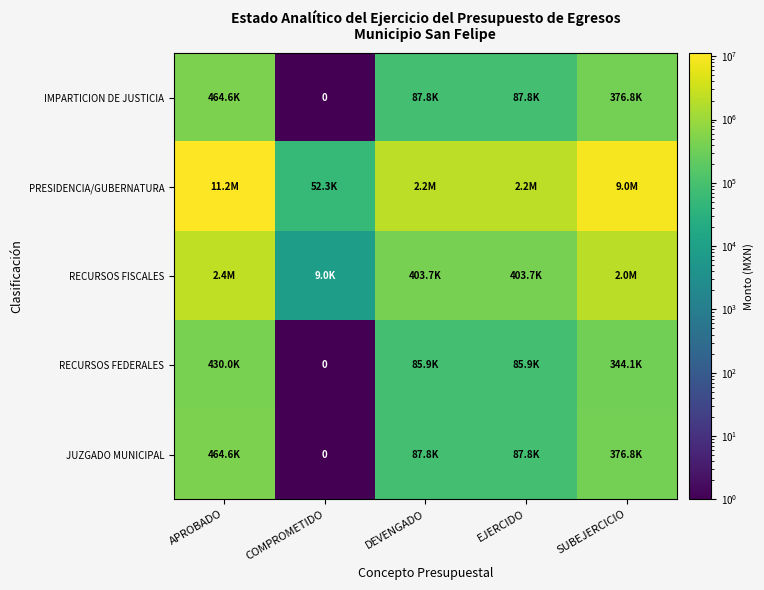

What is the difference between the RECURSOS FEDERALES values at APROBADO and COMPROMETIDO?

430011.6